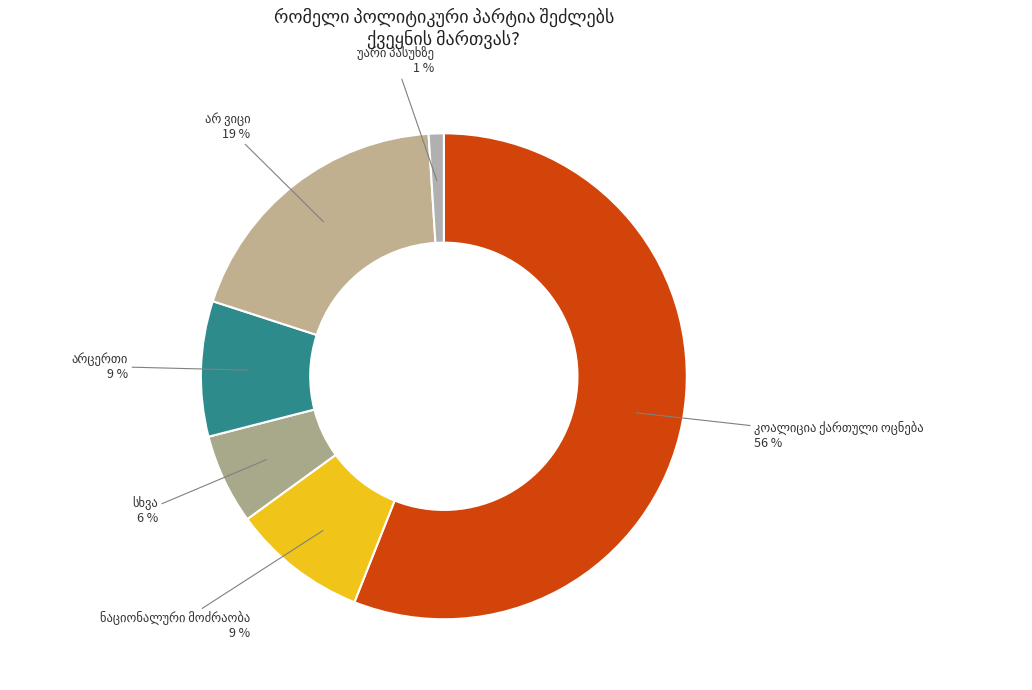

Is there any slice that represents more than half of the pie?

Yes